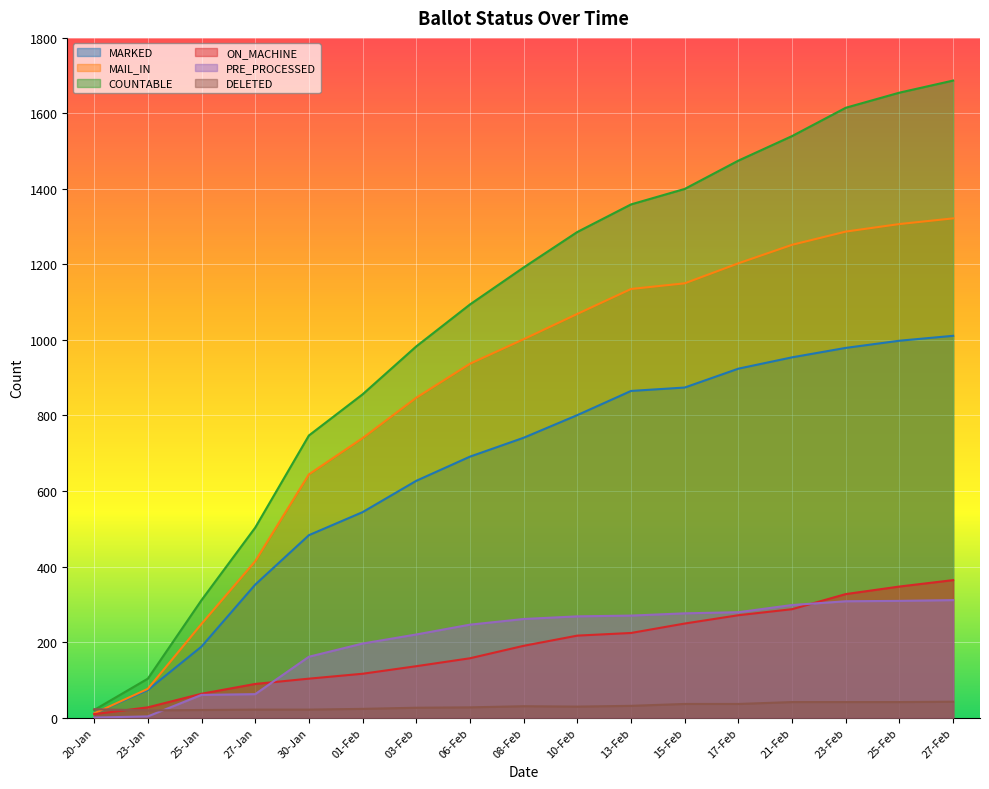

Rank the series at 25-Jan from lowest to highest value.

DELETED, PRE_PROCESSED, ON_MACHINE, MARKED, MAIL_IN, COUNTABLE